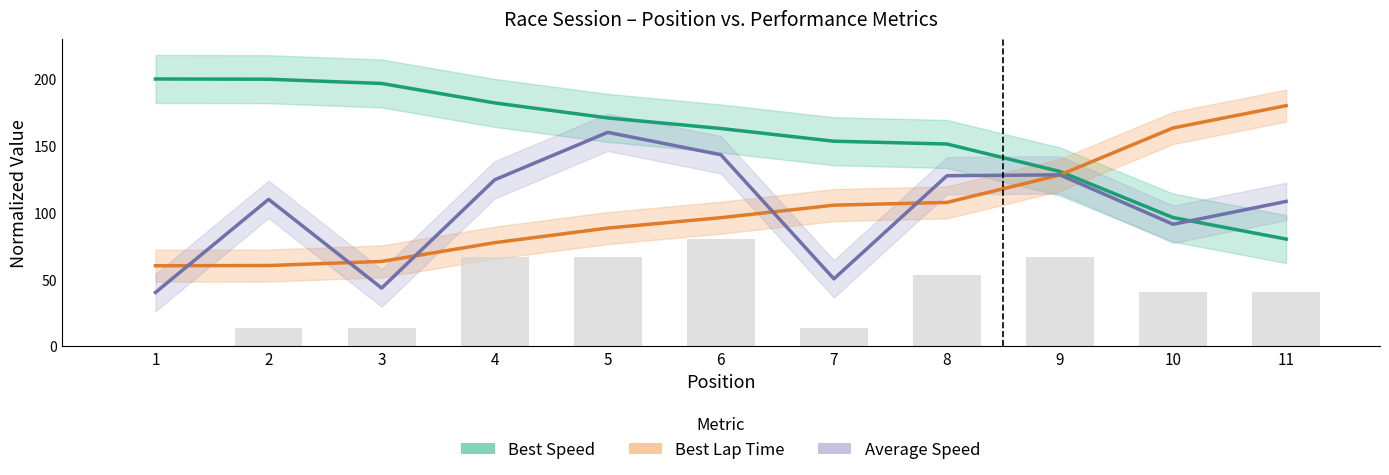

At how many categories does at least one series exceed 104?

11